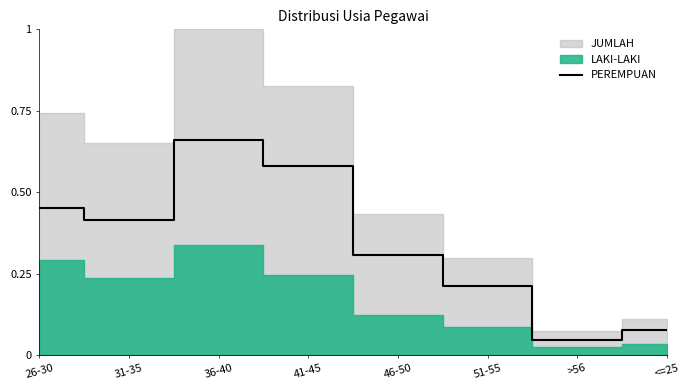

What is the label of the 2nd point from the right?

>56